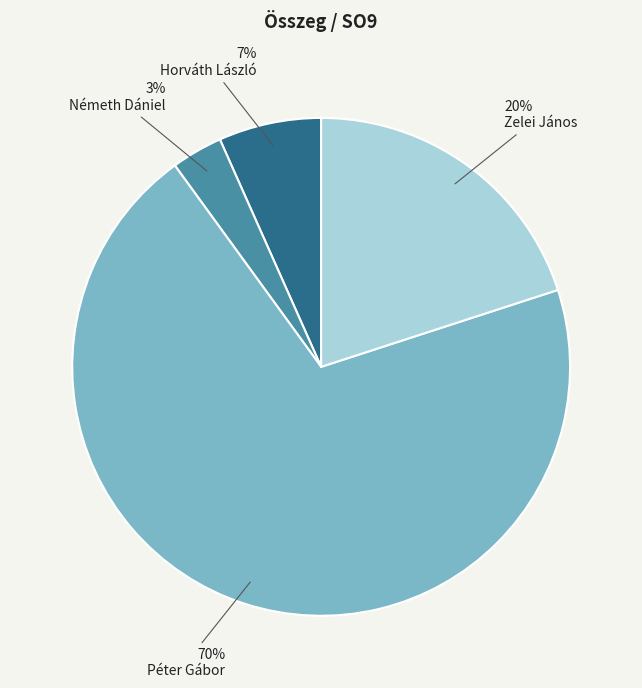

Between Horváth László and Németh Dániel, which is larger?

Horváth László